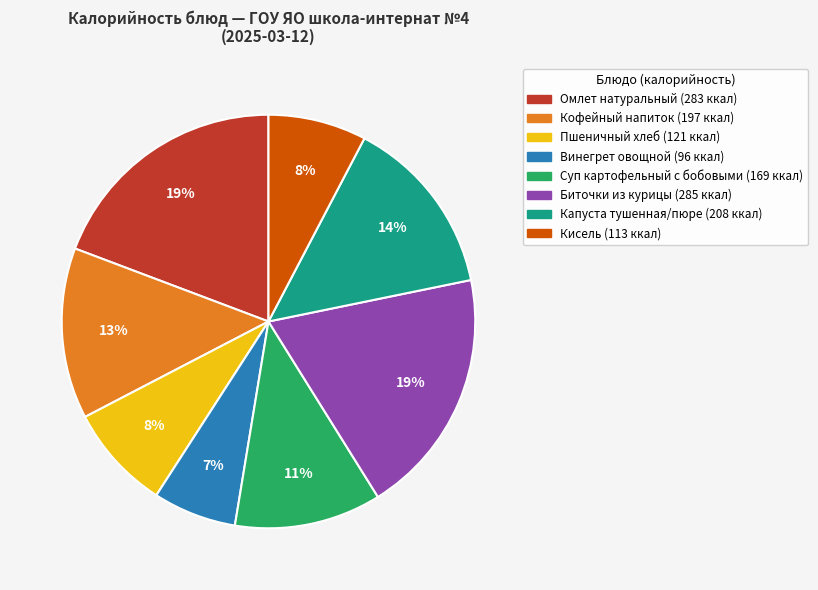

Which has a higher value, Омлет натуральный or Кофейный напиток?

Омлет натуральный